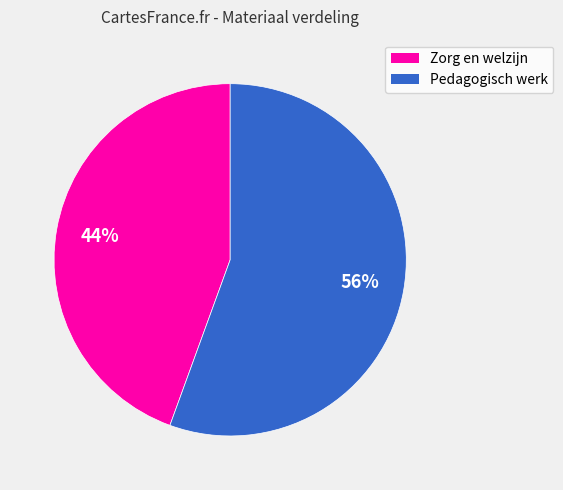

To the nearest percent, what is the average slice percentage?

50%